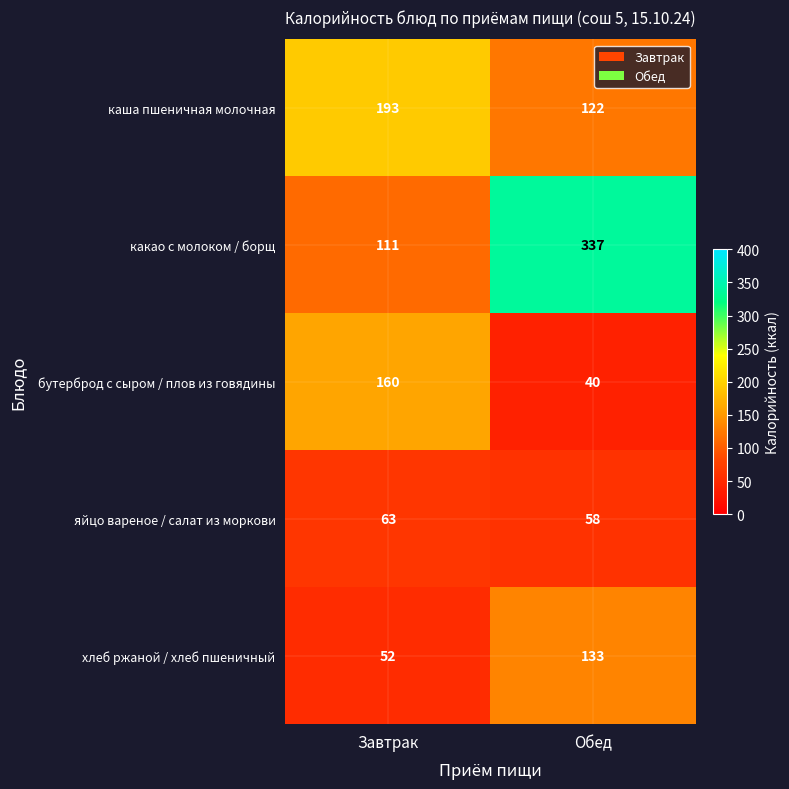

What is the difference between the maximum and minimum values in the яйцо вареное / салат из моркови series?

5